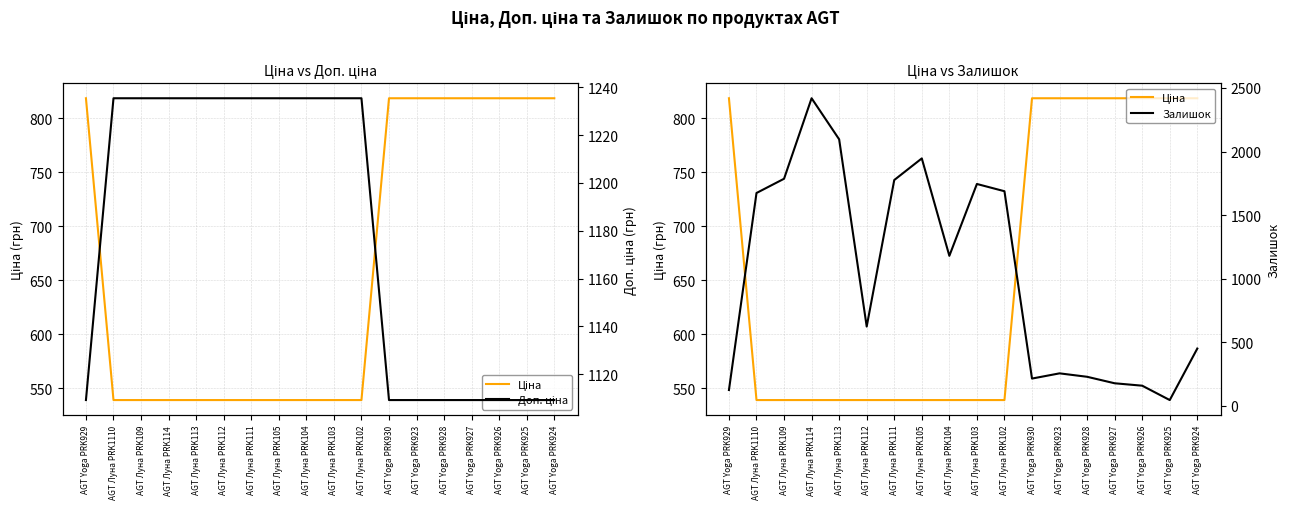

Does the chart display data point markers on the line(s)?

No